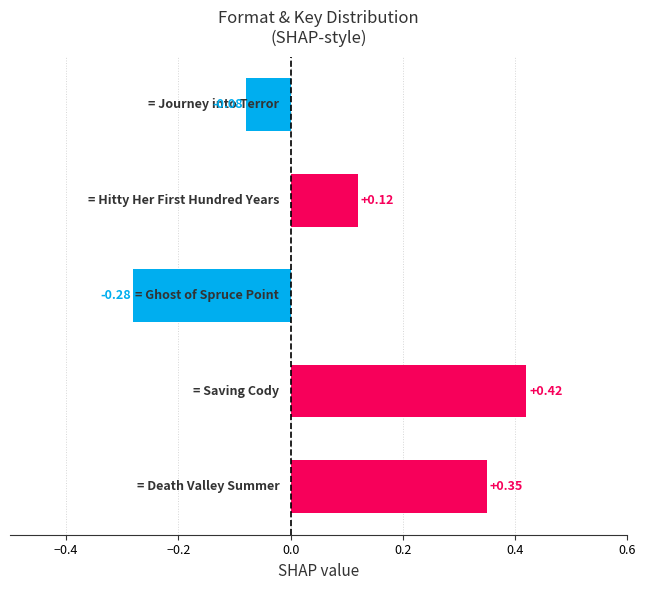

What is the difference between the maximum and second lowest values?

0.5